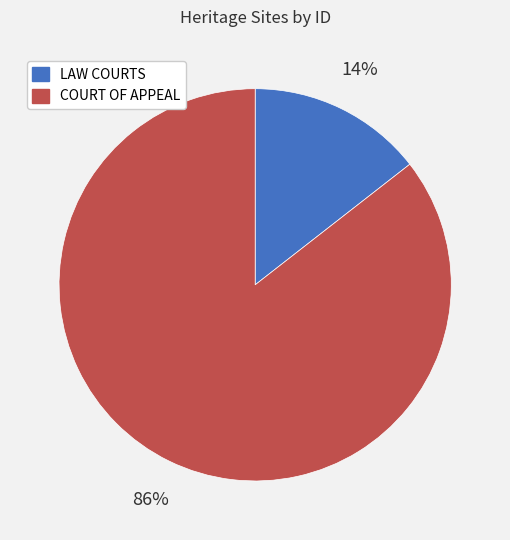

Does COURT OF APPEAL account for over 50% of the chart?

Yes